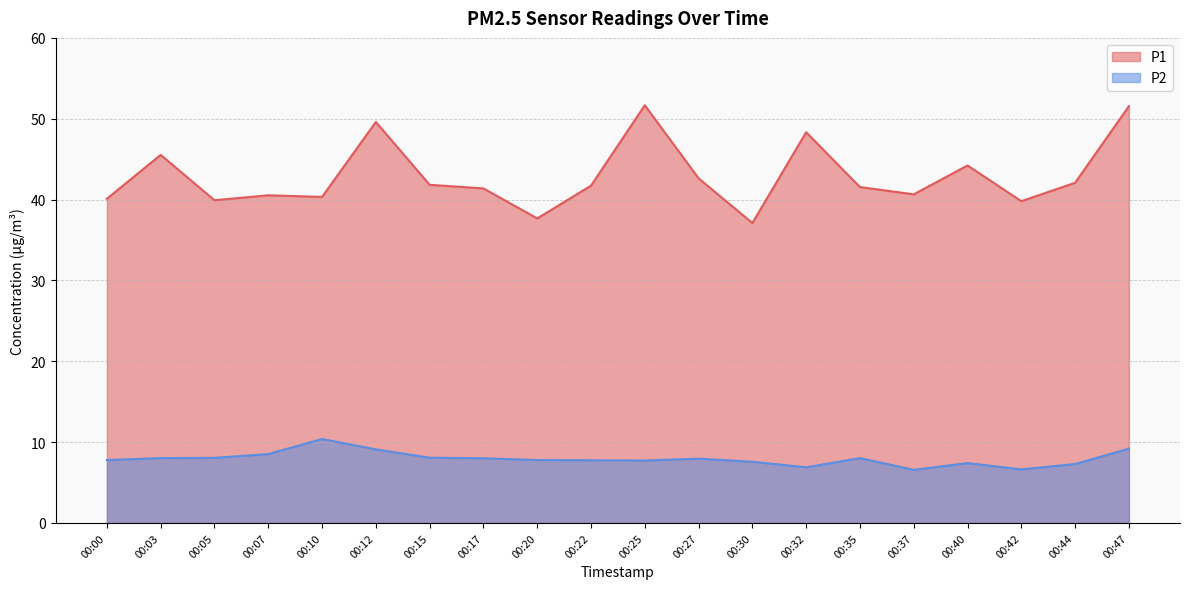

The P1 series shows 40.3 at 00:10. True or false?

True